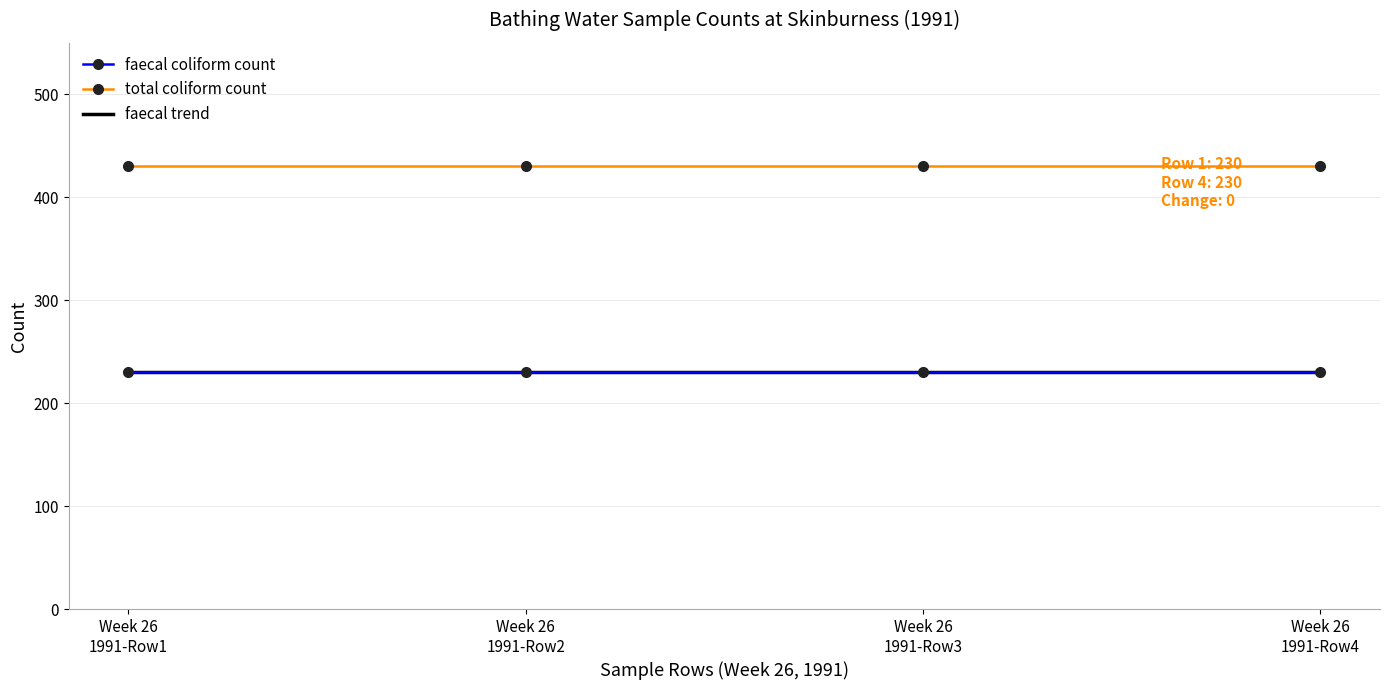

Read the faecal coliform count value at 1991-06-24T10:45:00.

230